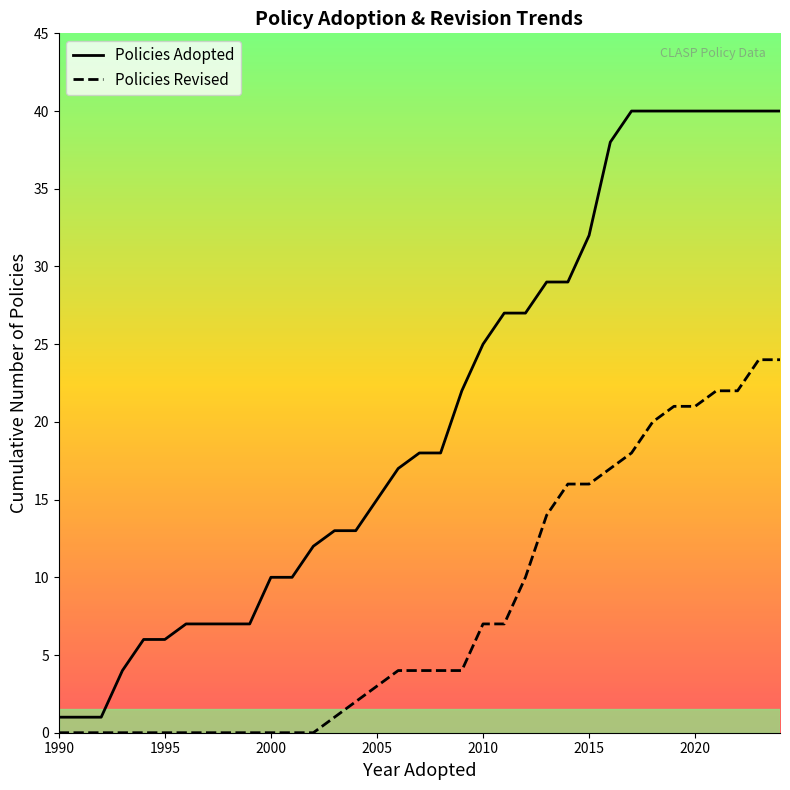

Is it true that Policies Revised equals 36 at 2020?

False